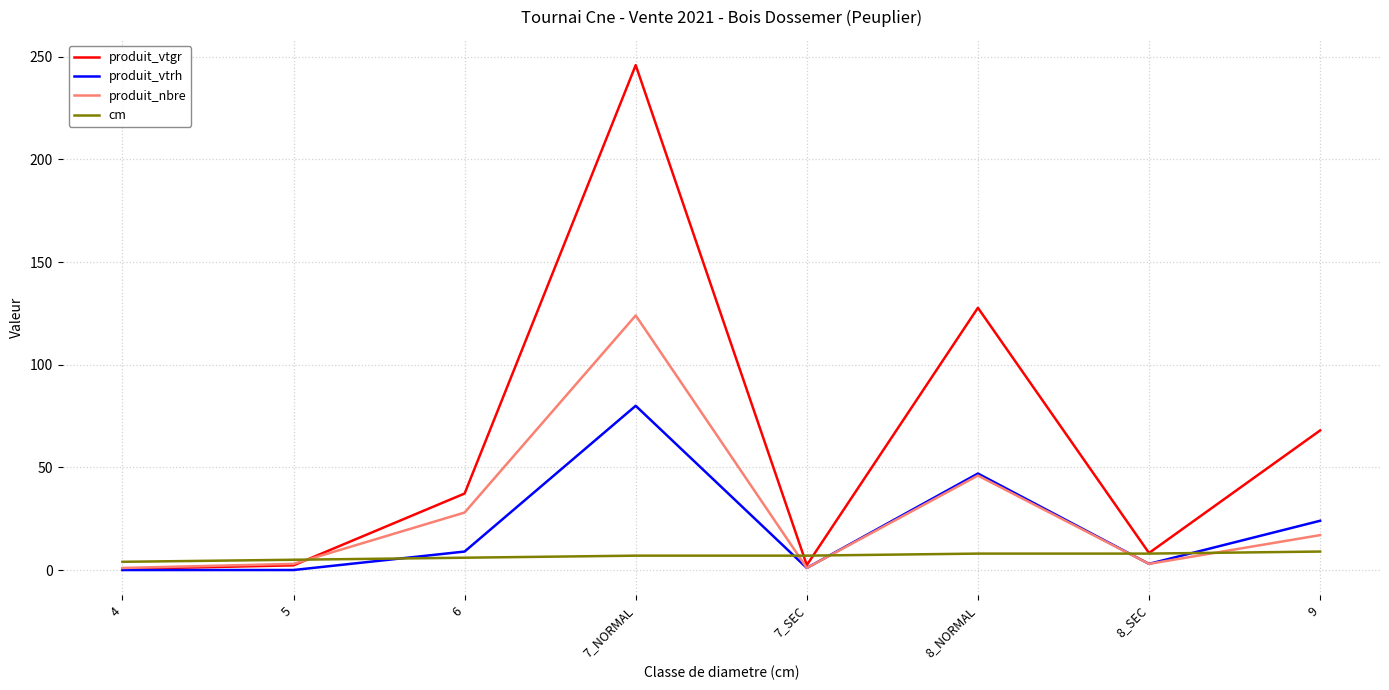

How many series are shown in this chart?

4